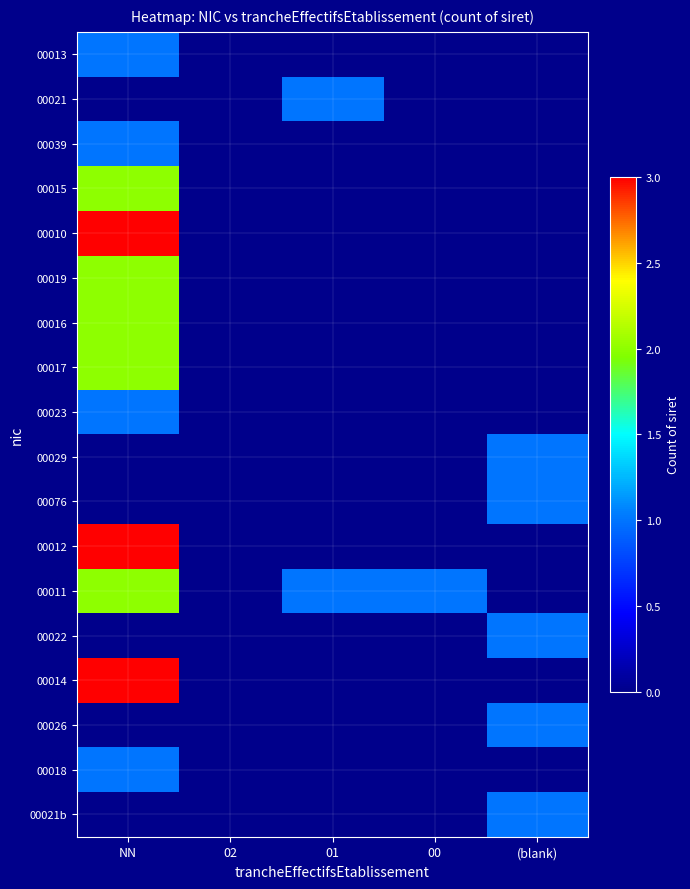

Reading right to left, transcribe all the data shown in this chart.

00013: (blank)=0	00=0	01=0	02=0	NN=1
00021: (blank)=0	00=0	01=1	02=0	NN=0
00039: (blank)=0	00=0	01=0	02=0	NN=1
00015: (blank)=0	00=0	01=0	02=0	NN=2
00010: (blank)=0	00=0	01=0	02=0	NN=3
00019: (blank)=0	00=0	01=0	02=0	NN=2
00016: (blank)=0	00=0	01=0	02=0	NN=2
00017: (blank)=0	00=0	01=0	02=0	NN=2
00023: (blank)=0	00=0	01=0	02=0	NN=1
00029: (blank)=1	00=0	01=0	02=0	NN=0
00076: (blank)=1	00=0	01=0	02=0	NN=0
00012: (blank)=0	00=0	01=0	02=0	NN=3
00011: (blank)=0	00=1	01=1	02=0	NN=2
00022: (blank)=1	00=0	01=0	02=0	NN=0
00014: (blank)=0	00=0	01=0	02=0	NN=3
00026: (blank)=1	00=0	01=0	02=0	NN=0
00018: (blank)=0	00=0	01=0	02=0	NN=1
00021b: (blank)=1	00=0	01=0	02=0	NN=0